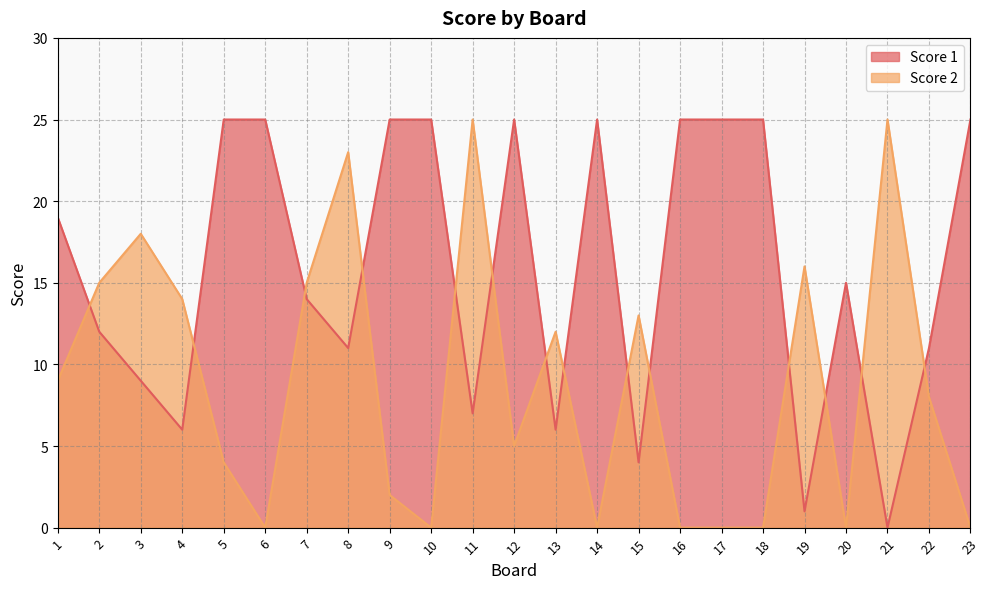

Reading right to left, extract all data points from this chart.

Score 1: 23=25	22=11	21=0	20=15	19=1	18=25	17=25	16=25	15=4	14=25	13=6	12=25	11=7	10=25	9=25	8=11	7=14	6=25	5=25	4=6	3=9	2=12	1=19
Score 2: 23=0	22=8	21=25	20=0	19=16	18=0	17=0	16=0	15=13	14=0	13=12	12=5	11=25	10=0	9=2	8=23	7=15	6=0	5=4	4=14	3=18	2=15	1=9